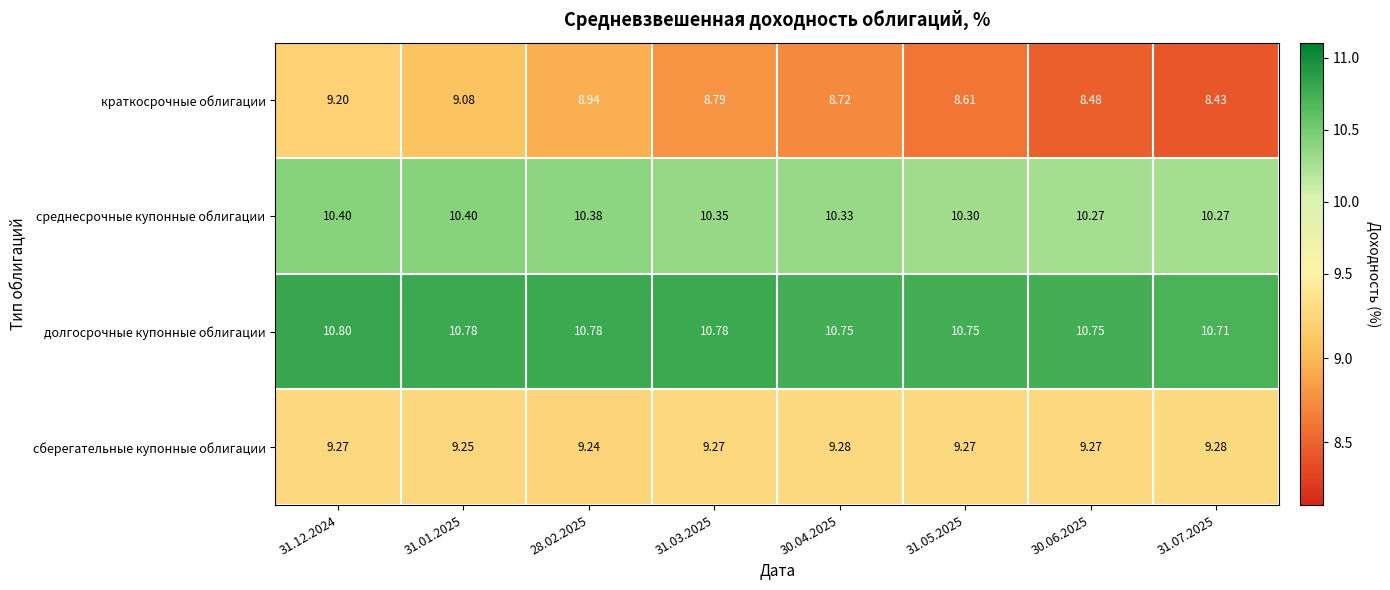

Between 31.12.2024 and 31.03.2025, which series saw the biggest shift?

краткосрочные облигации